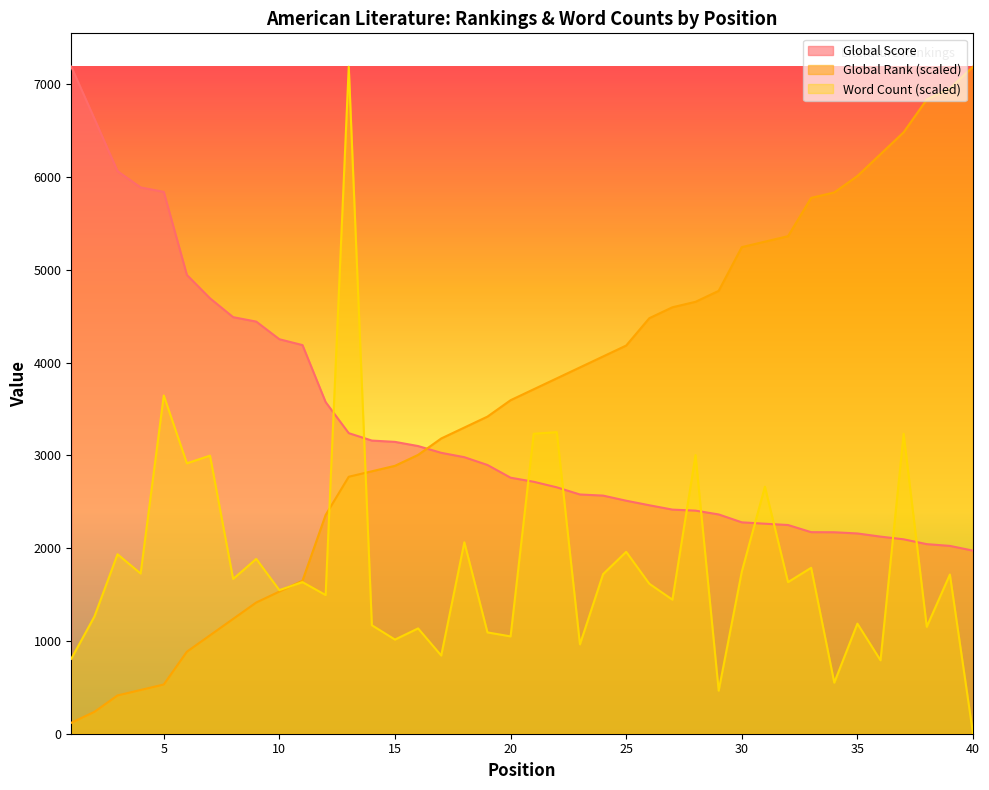

What are all the series names shown in the legend?

Global Score, Global Rank (scaled), Word Count (scaled)